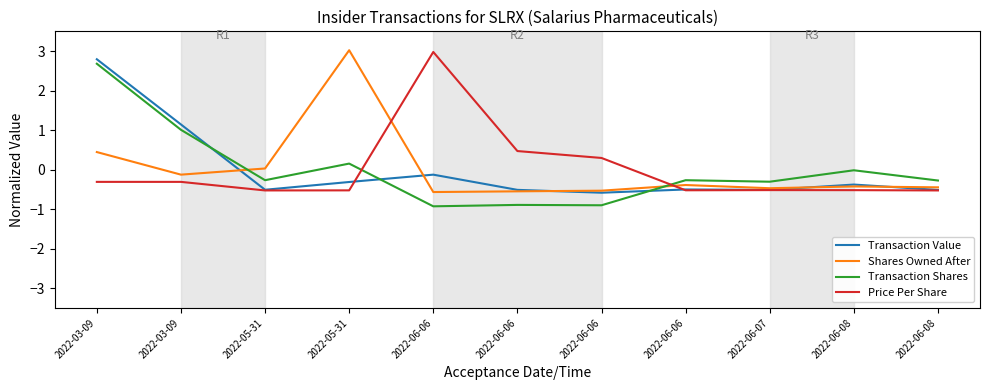

Is this an area chart (filled region under the line)?

No